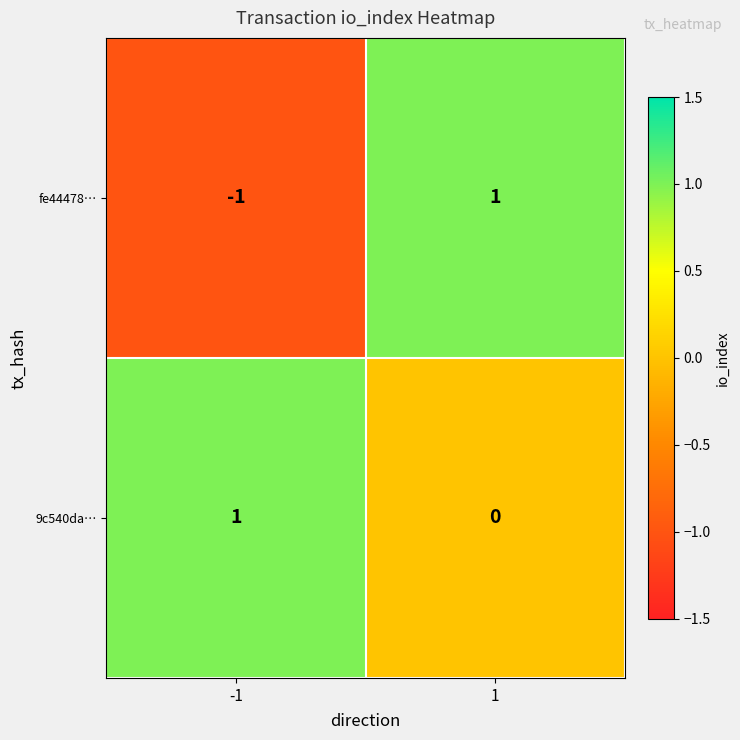

What is the greatest value displayed?

1